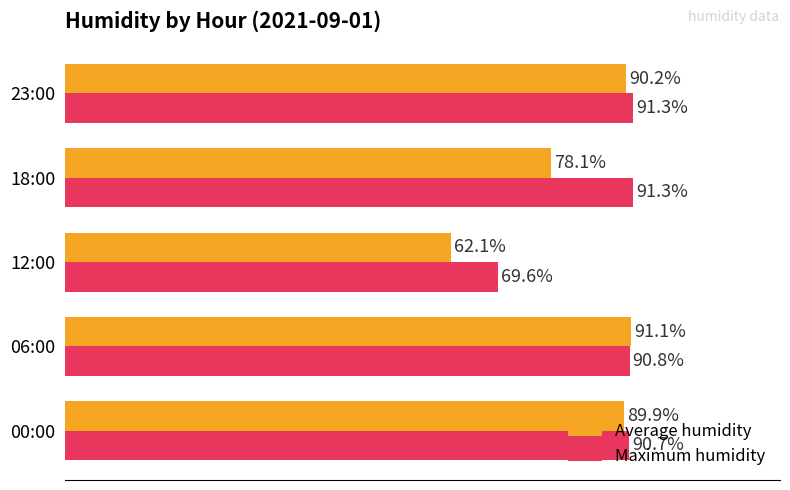

At which category is the sum across all series the highest?

06:00